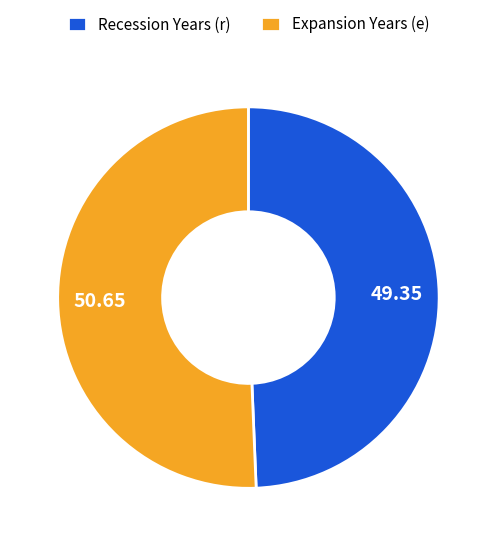

Rank the categories by value from lowest to highest.

Recession Years (r), Expansion Years (e)